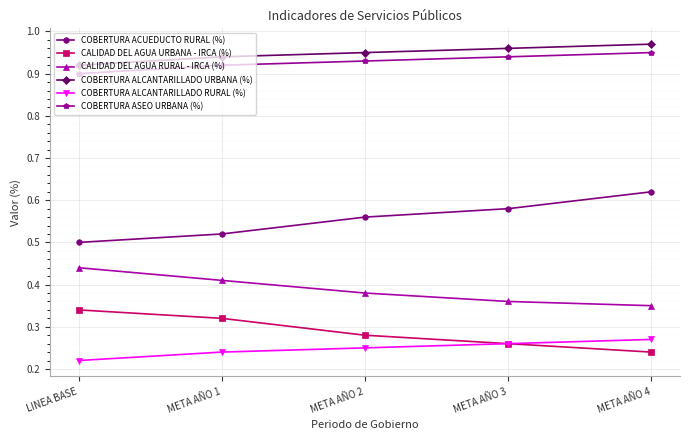

True or false: COBERTURA ALCANTARILLADO URBANA (%) and CALIDAD DEL AGUA URBANA - IRCA (%) intersect in this chart.

False